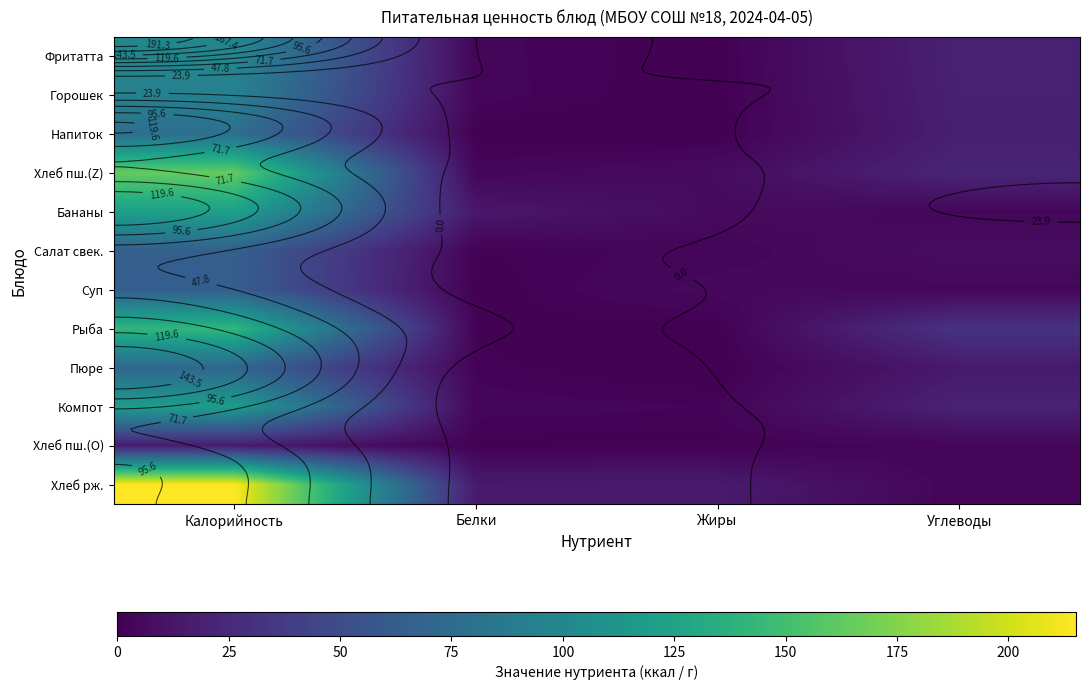

Which label corresponds to the smallest value in the chart?

Жиры